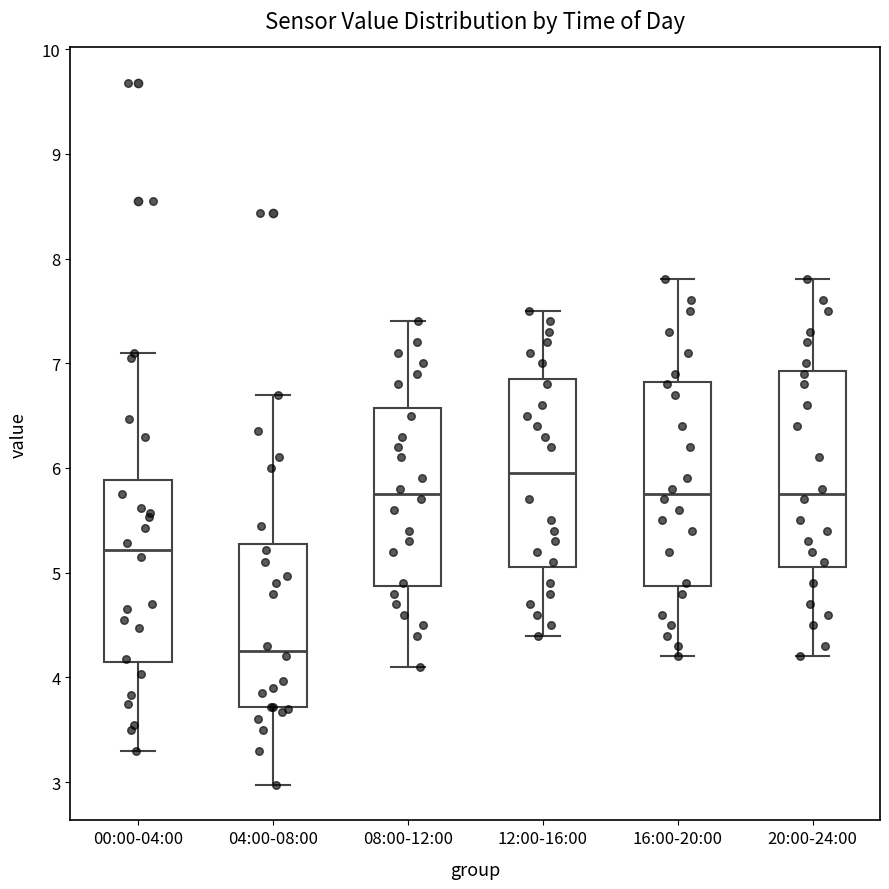

Which box's median line is the highest?

12:00-16:00